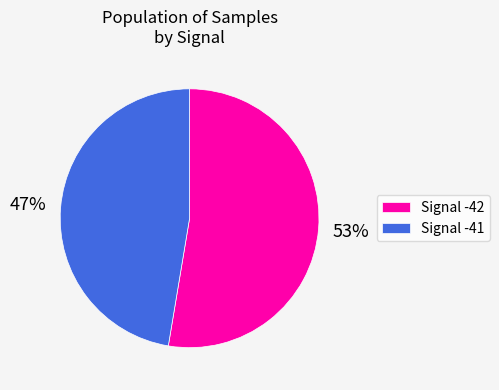

Which slice is the largest?

Signal -42